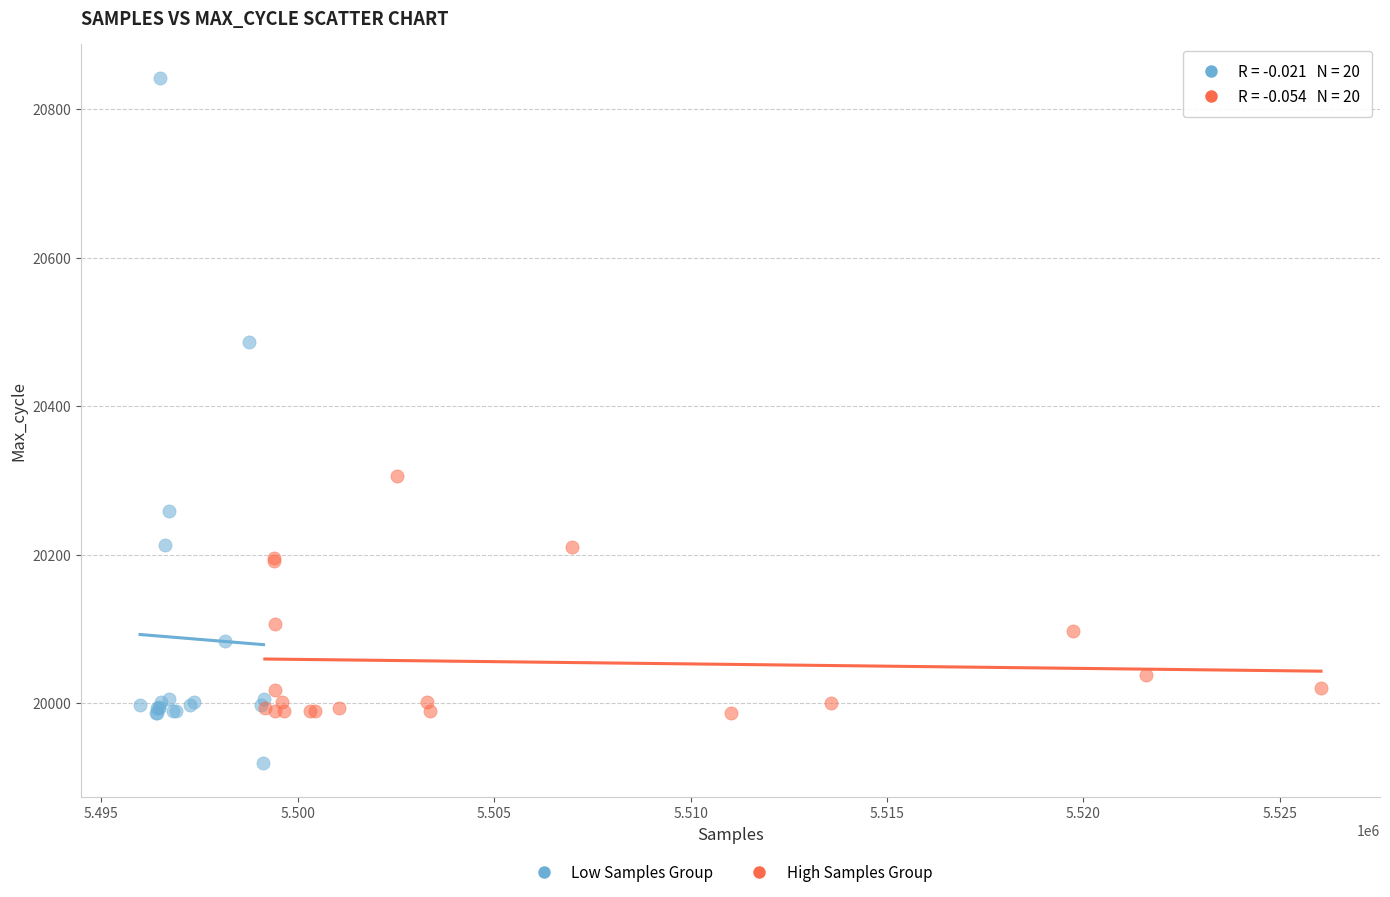

Which series has the largest Y range (max minus min)?

Low Samples Group